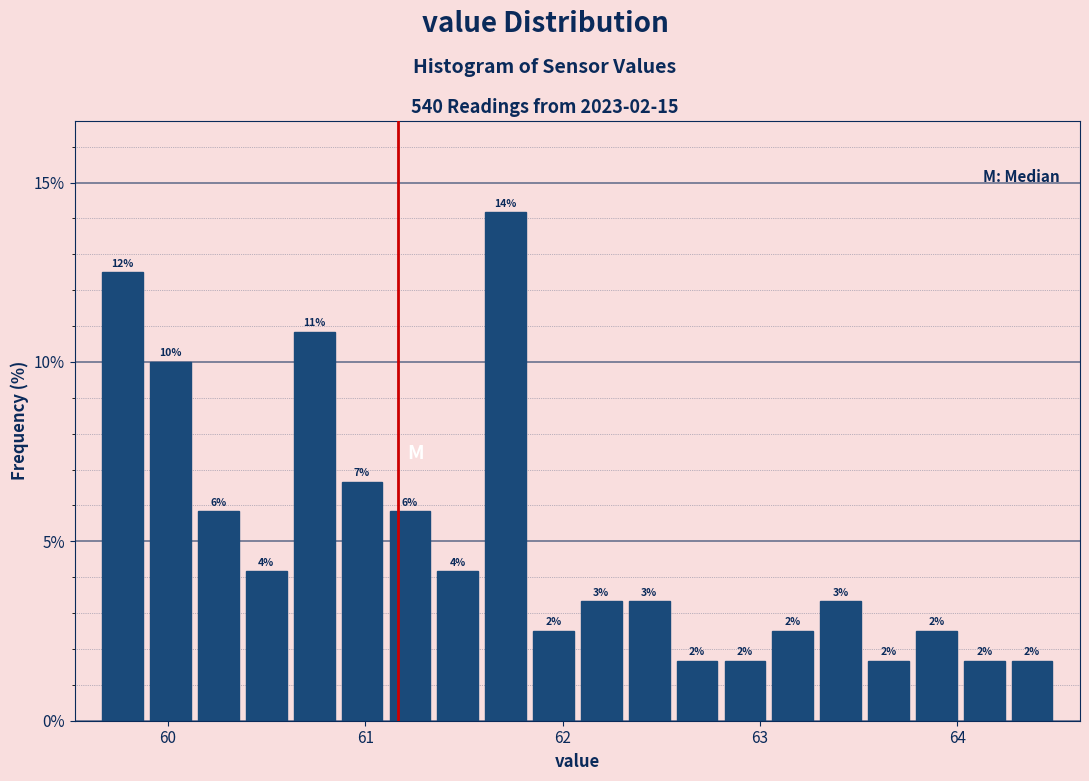

Around what value on the x-axis is the tallest bar? Give the approximate position of its centre, as read against the axis.

61.7